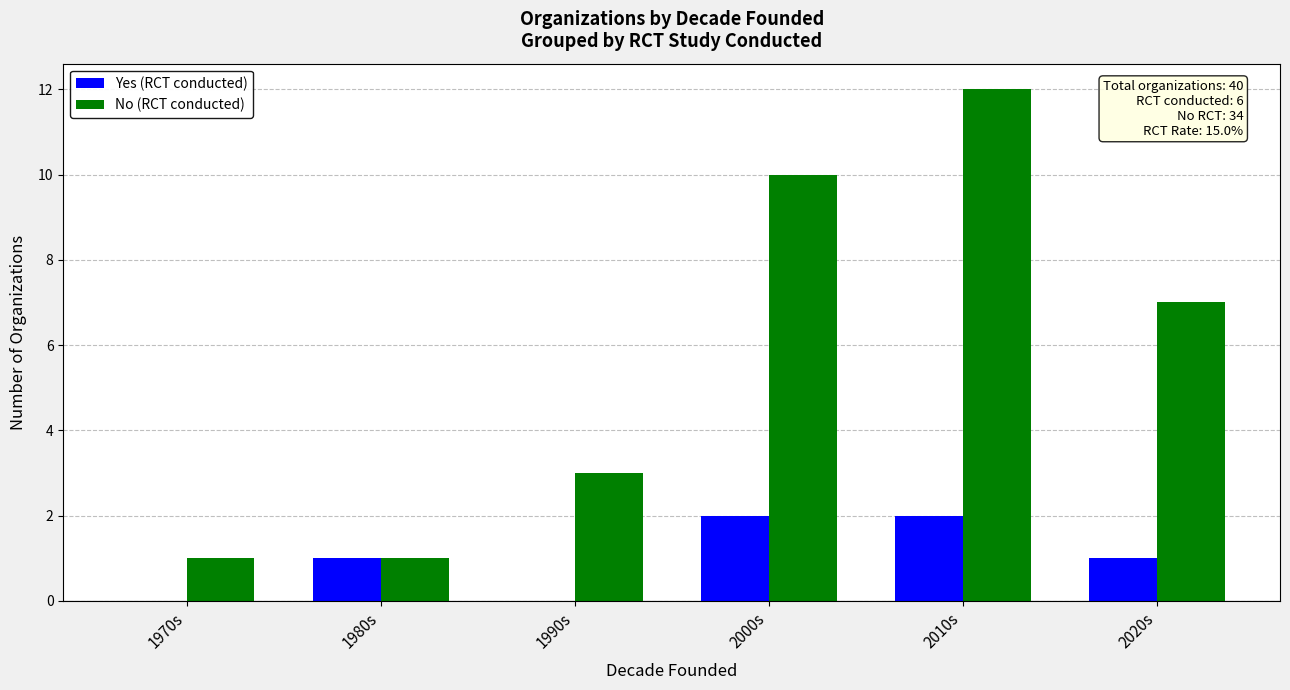

Which series has the widest spread of values?

No (RCT conducted)